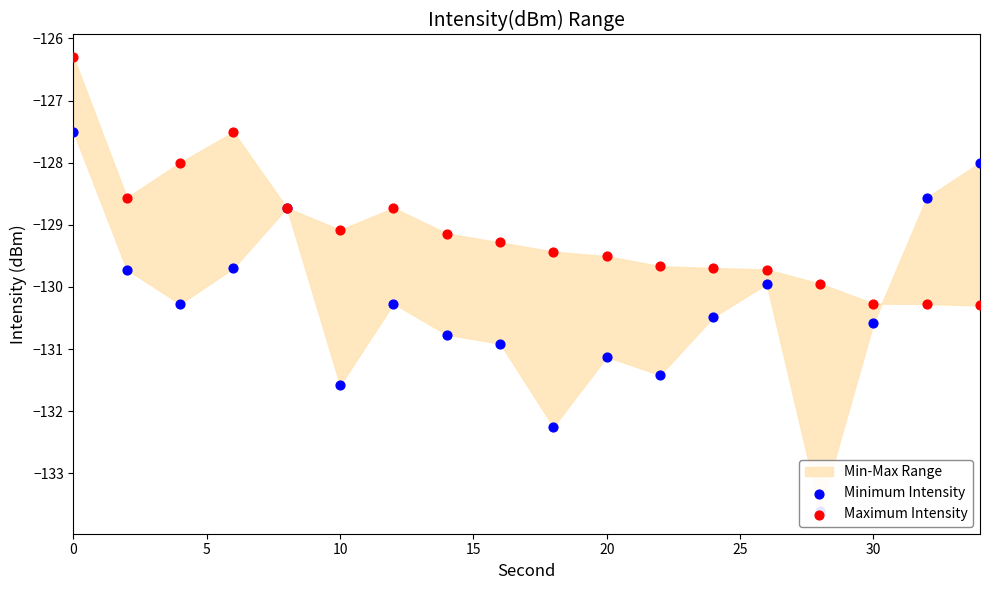

What is the total value across all series at 10?

-260.7